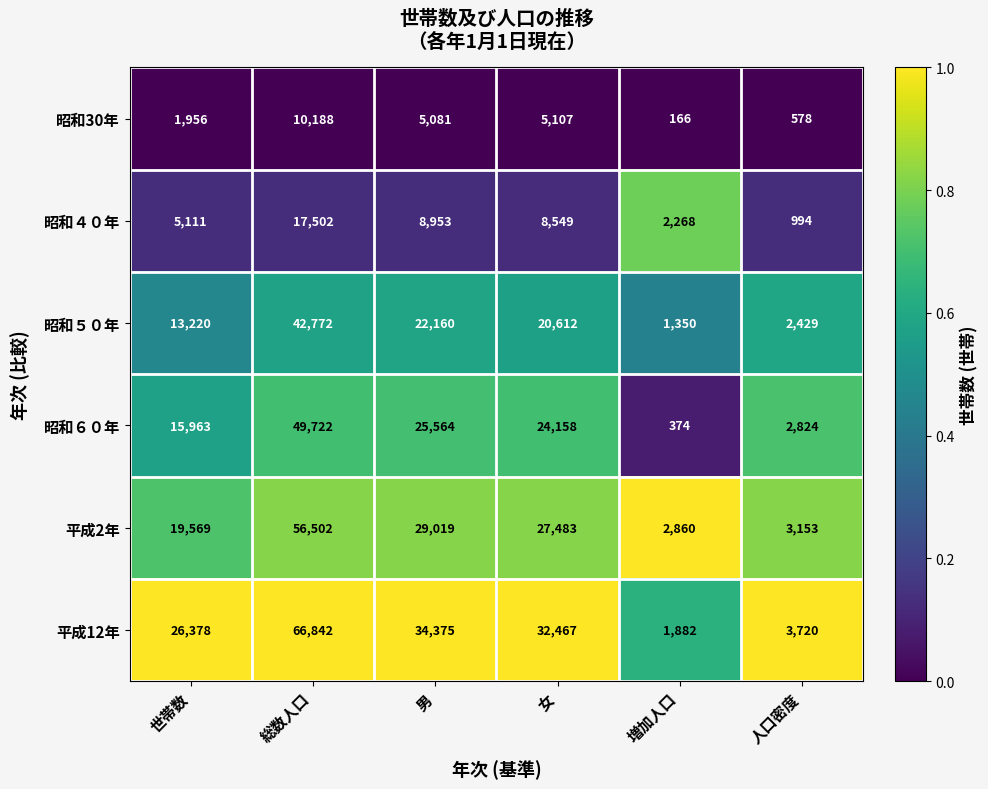

Is it true that 昭和６０年 equals 14179 at 総数人口?

False